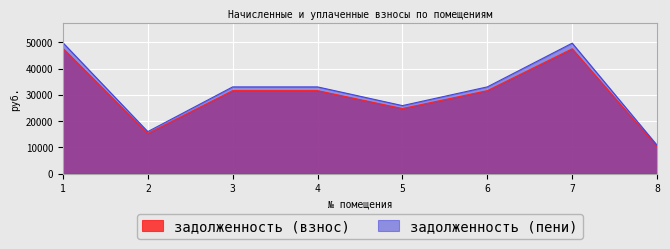

Rank the categories by задолженность (пени) value from lowest to highest.

8, 2, 5, 3, 4, 6, 7, 1